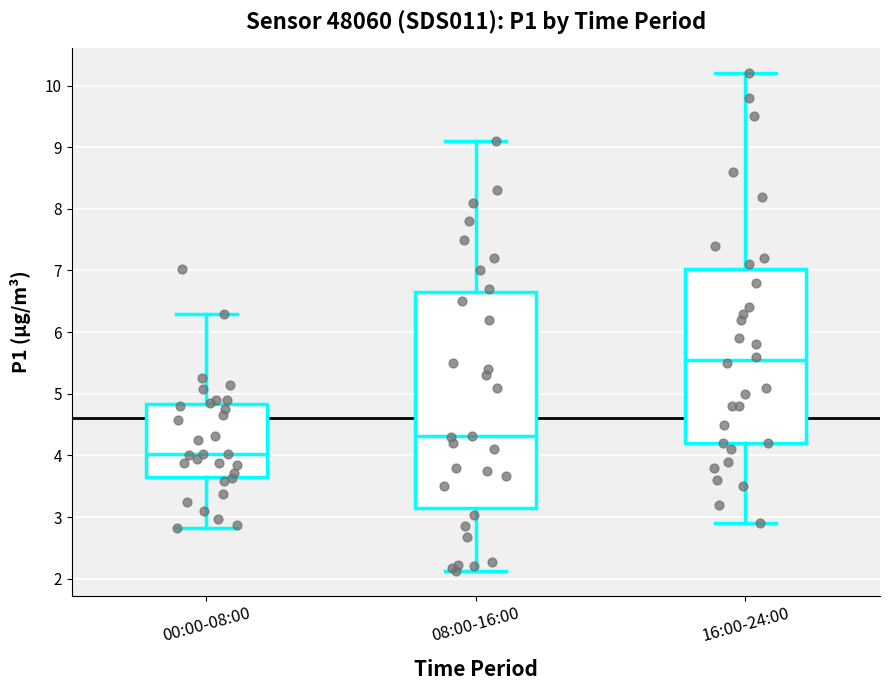

Which box is the tallest, from its lower edge to its upper edge?

08:00-16:00